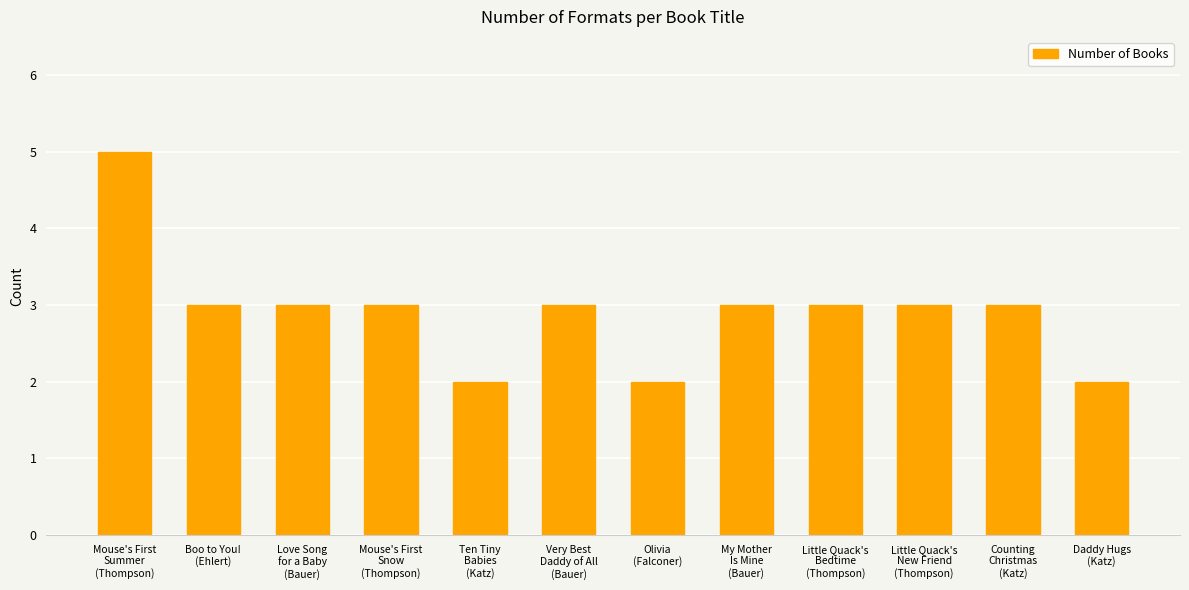

Reading left to right, what are all the values shown in this chart?

Mouse's First
Summer
(Thompson)=5	Boo to You!
(Ehlert)=3	Love Song
for a Baby
(Bauer)=3	Mouse's First
Snow
(Thompson)=3	Ten Tiny
Babies
(Katz)=2	Very Best
Daddy of All
(Bauer)=3	Olivia
(Falconer)=2	My Mother
Is Mine
(Bauer)=3	Little Quack's
Bedtime
(Thompson)=3	Little Quack's
New Friend
(Thompson)=3	Counting
Christmas
(Katz)=3	Daddy Hugs
(Katz)=2